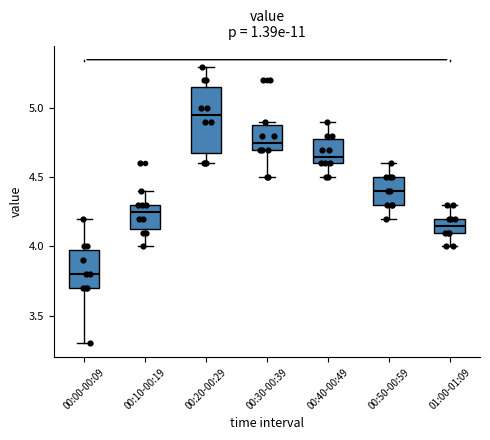

Where does the lower whisker of the box for 00:10-00:19 end on the y-axis? The values are not printed on the chart, so give them approximately, as read against the axis.

4.00